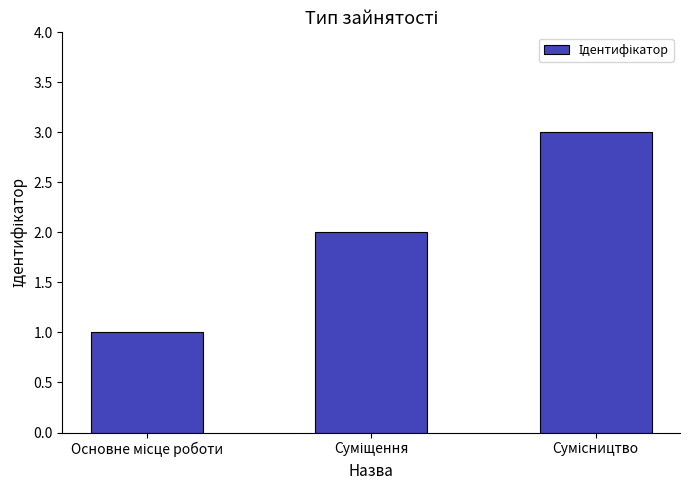

How many data points does each series have?

3